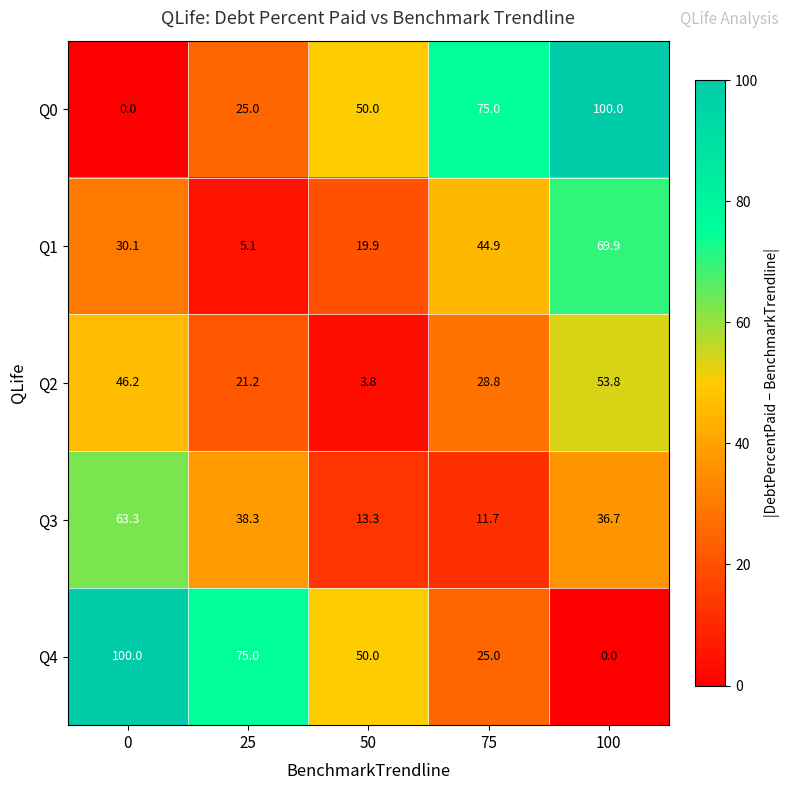

At which category is the sum across all series the highest?

100